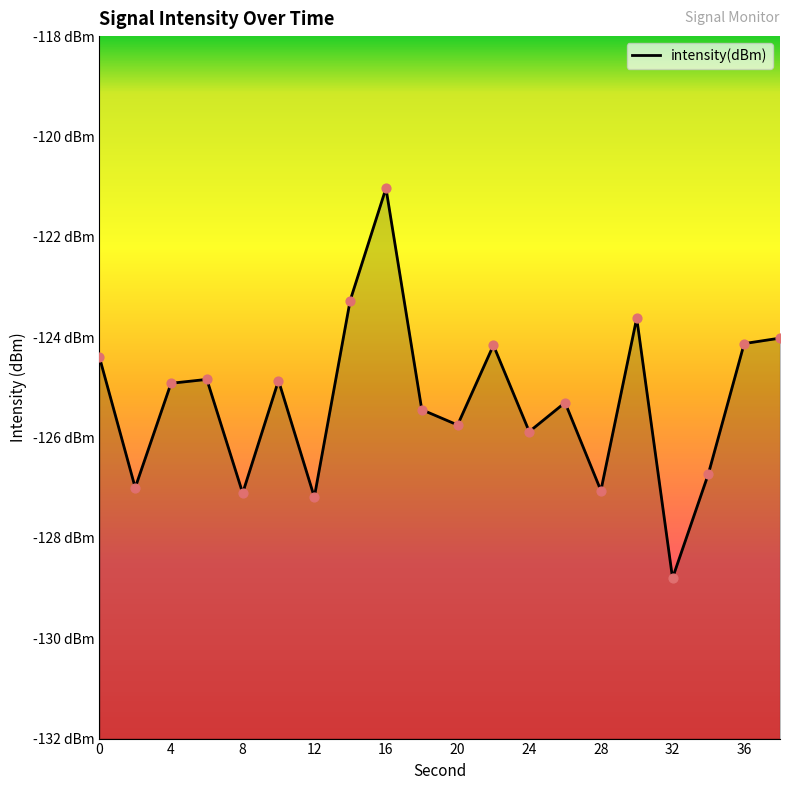

What is the change in value from 8 to 22?

+2.9